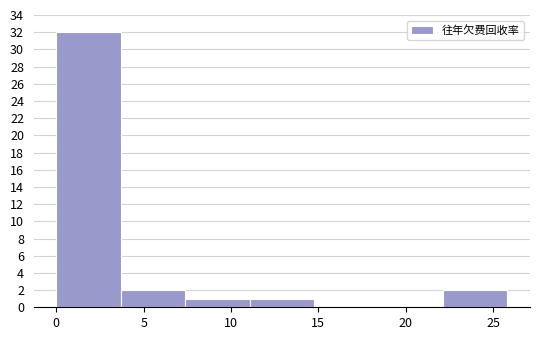

What is the height of the bar covering 7.5 to 11.0 on the x-axis? Neither the bar edges nor the heights are printed on the chart, so give them approximately, as read against the axes.

1